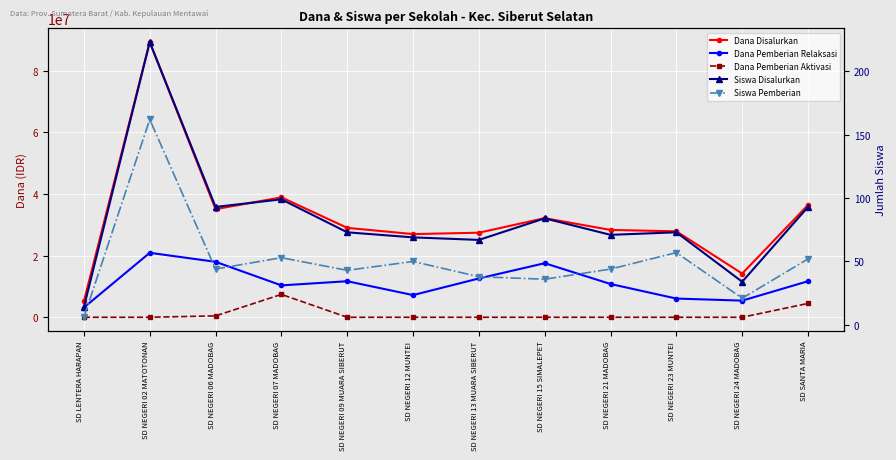

Reading left to right, list all the values displayed in this chart.

Dana Disalurkan: 5175000	89325000	35100000	38925000	29025000	27000000	27450000	32175000	28350000	27900000	14175000	36450000
Dana Pemberian Relaksasi: 3150000	20925000	18000000	10350000	11700000	7200000	12600000	17550000	10800000	6075000	5400000	11700000
Dana Pemberian Aktivasi: 0	0	450000	7425000	0	0	0	0	0	0	0	4500000
Siswa Disalurkan: 14	223	93	99	73	69	67	84	71	73	34	93
Siswa Pemberian: 6	162	44	53	43	50	38	36	44	57	21	52